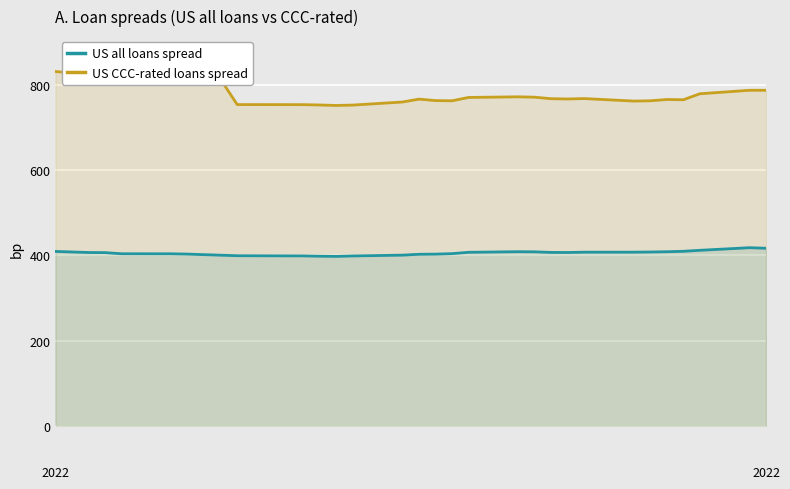

What is the difference between the maximum and minimum values in the US CCC-rated loans spread series?

79.7